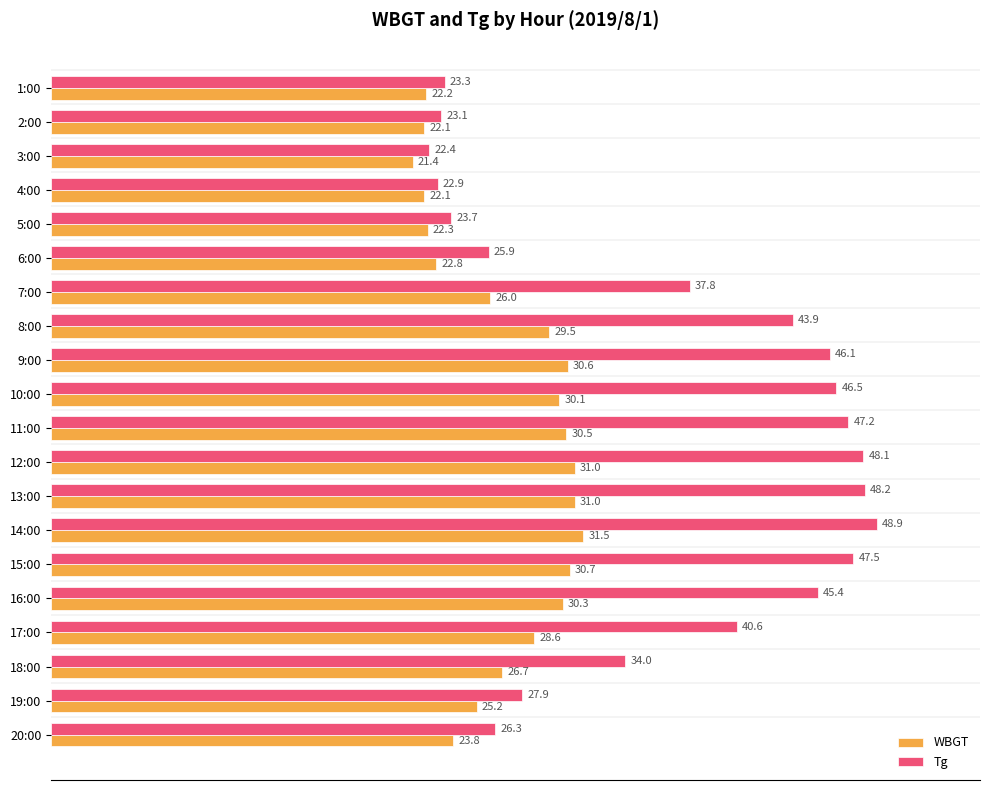

List the series in order of their overall mean, lowest first.

WBGT, Tg